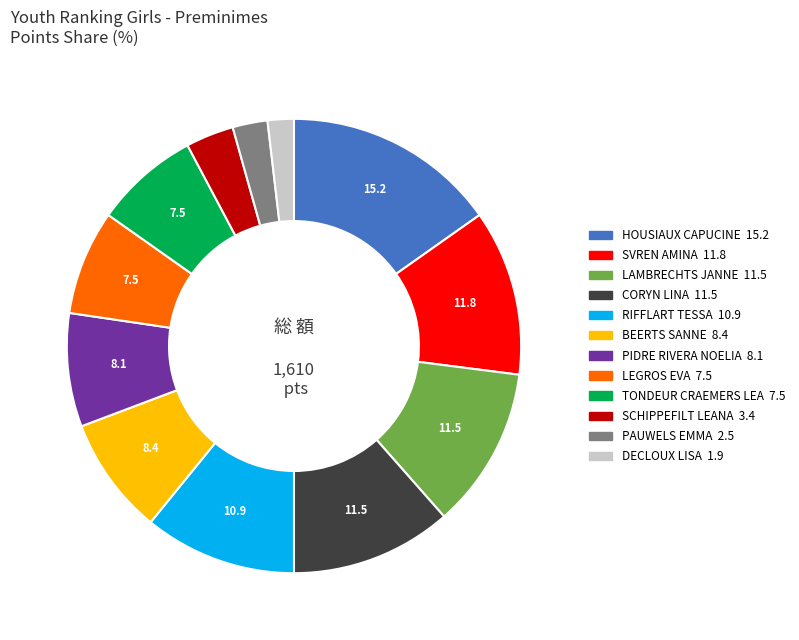

Does SCHIPPEFILT LEANA account for over 50% of the chart?

No